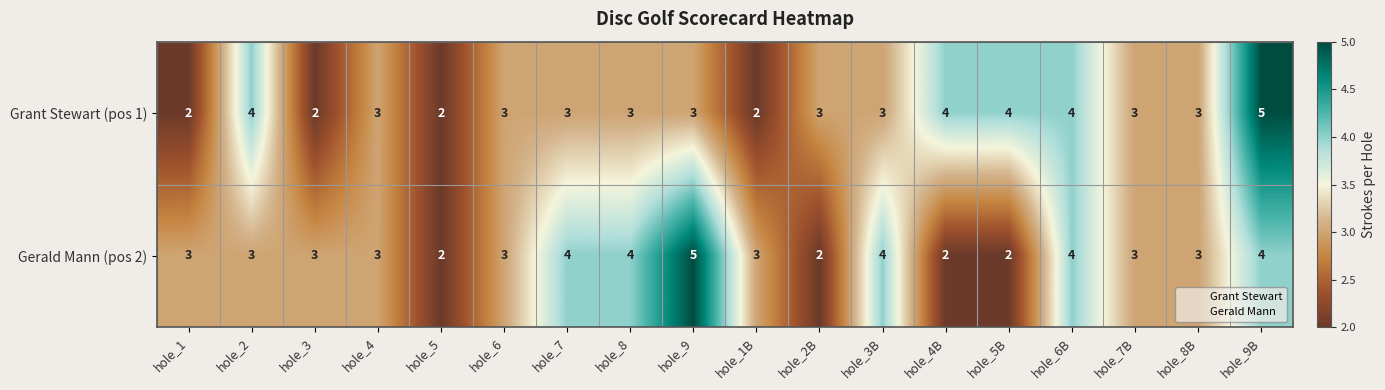

At which category is the sum across all series the highest?

hole_9B